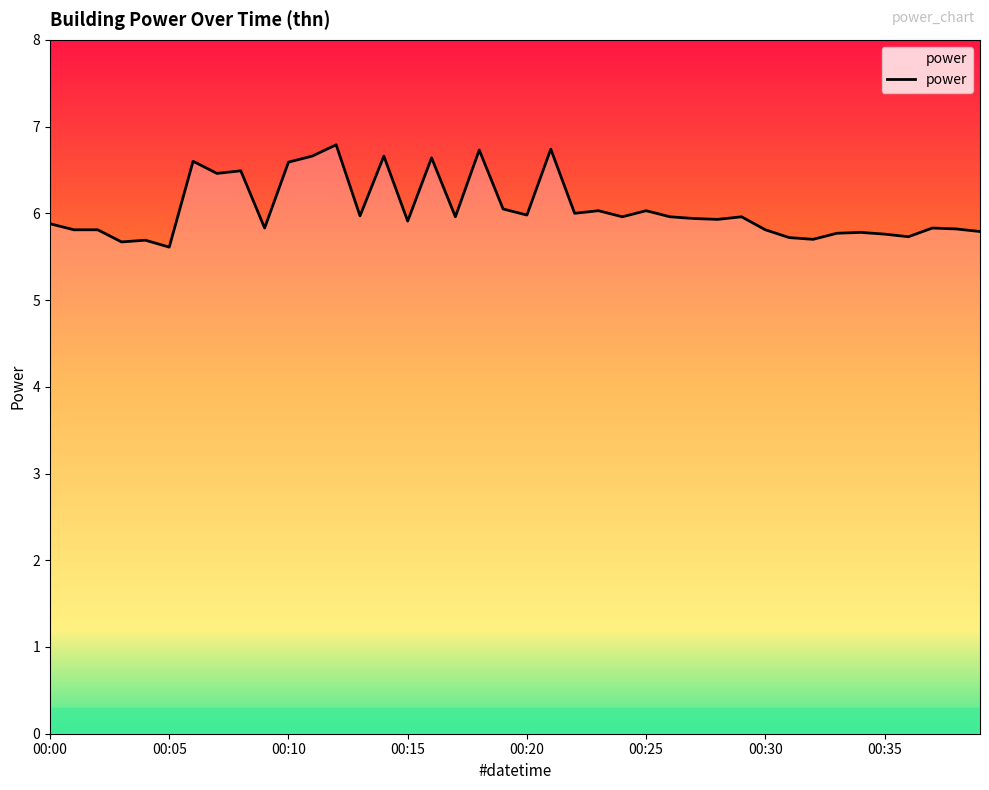

What is the difference between the maximum and minimum values?

1.2